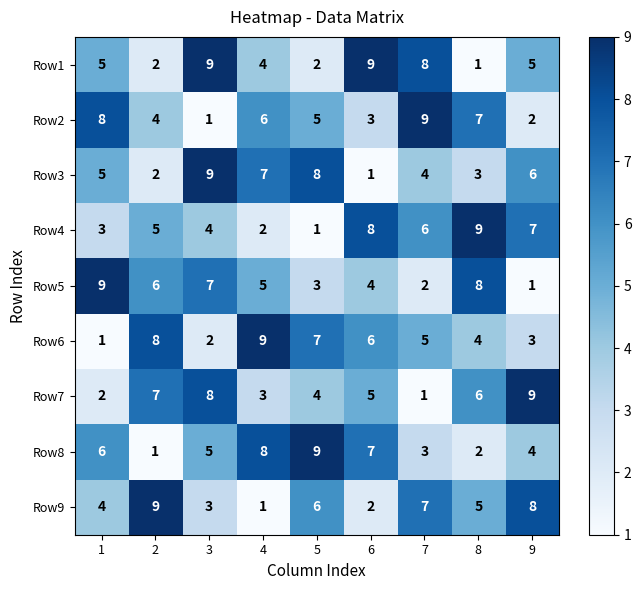

Rank the categories by Row7 value from lowest to highest.

7, 1, 4, 5, 6, 8, 2, 3, 9